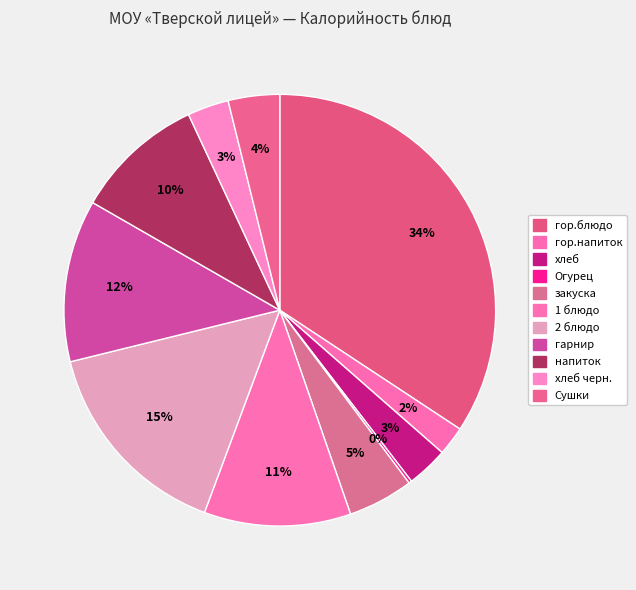

Is there a majority slice in this chart?

No